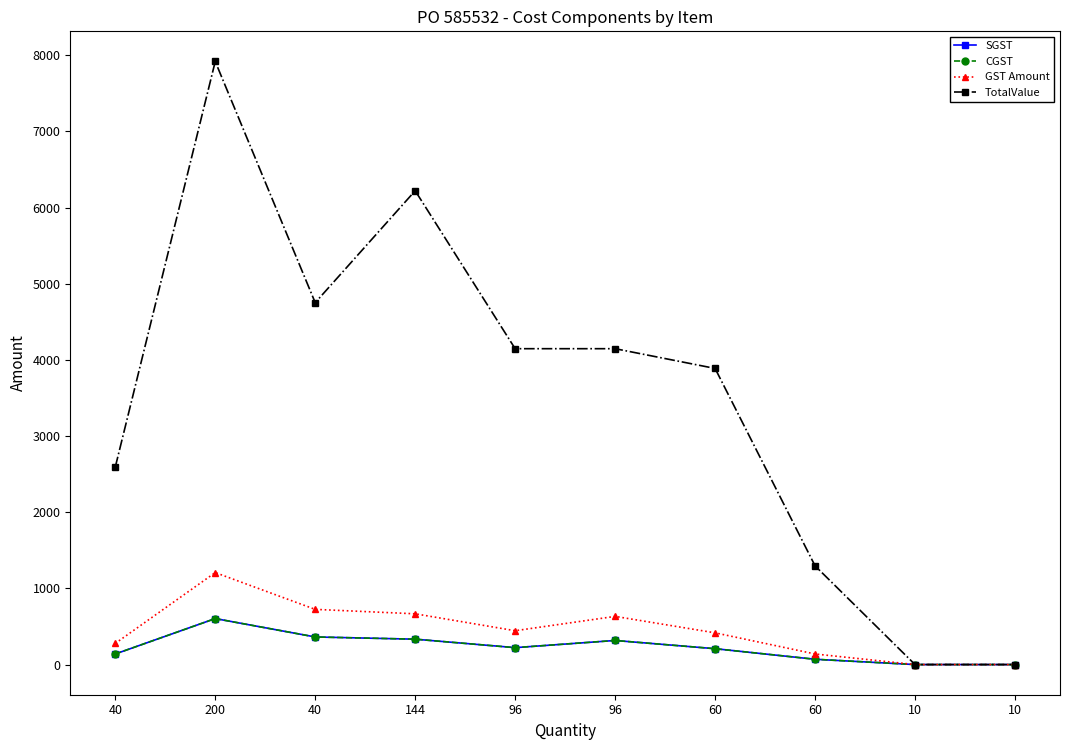

True or false: GST Amount has more than 1 interior local peaks.

True